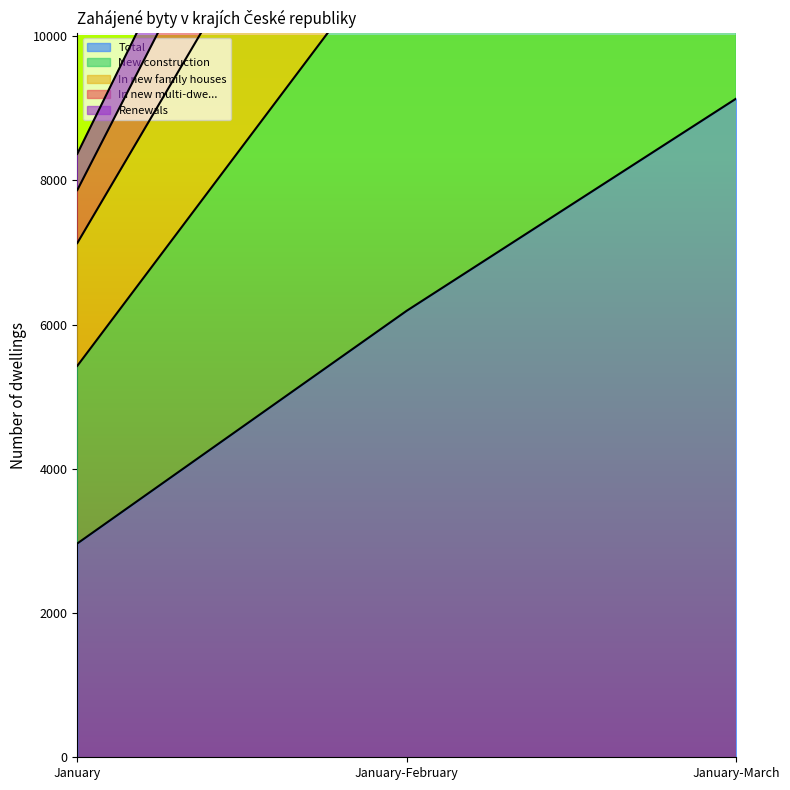

True or false: Renewals has a value of 26078 at January-March.

True